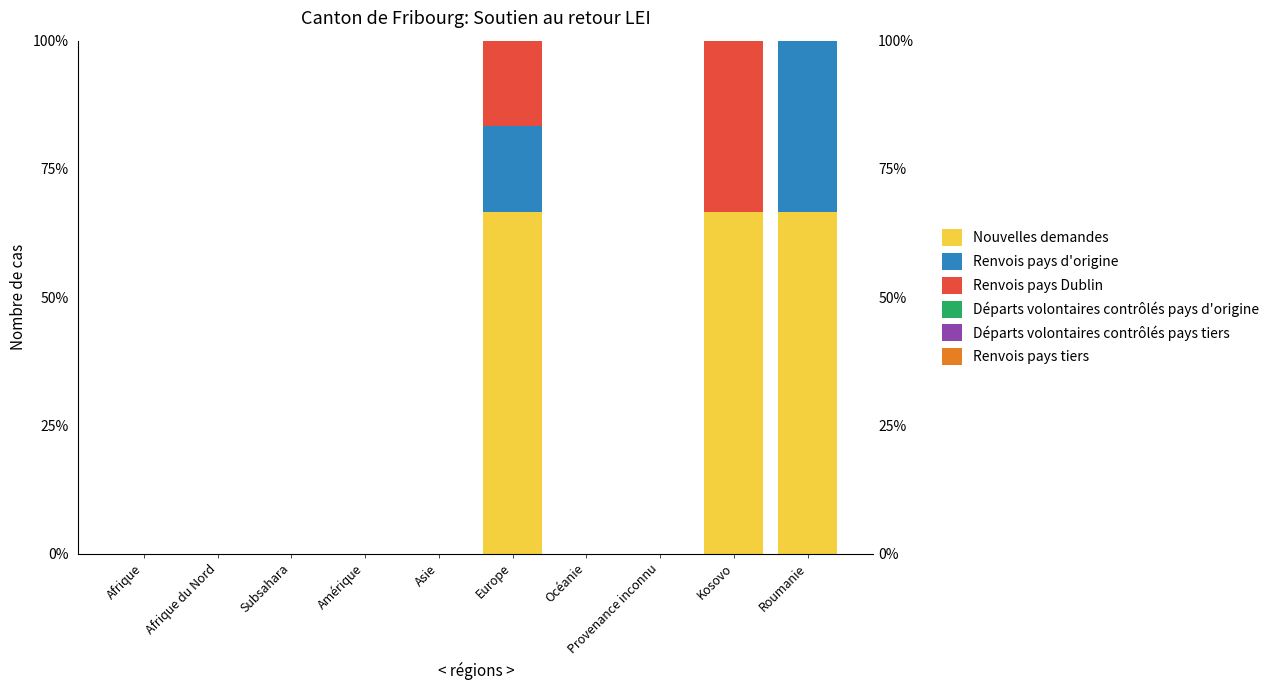

Does the chart contain any negative values?

No